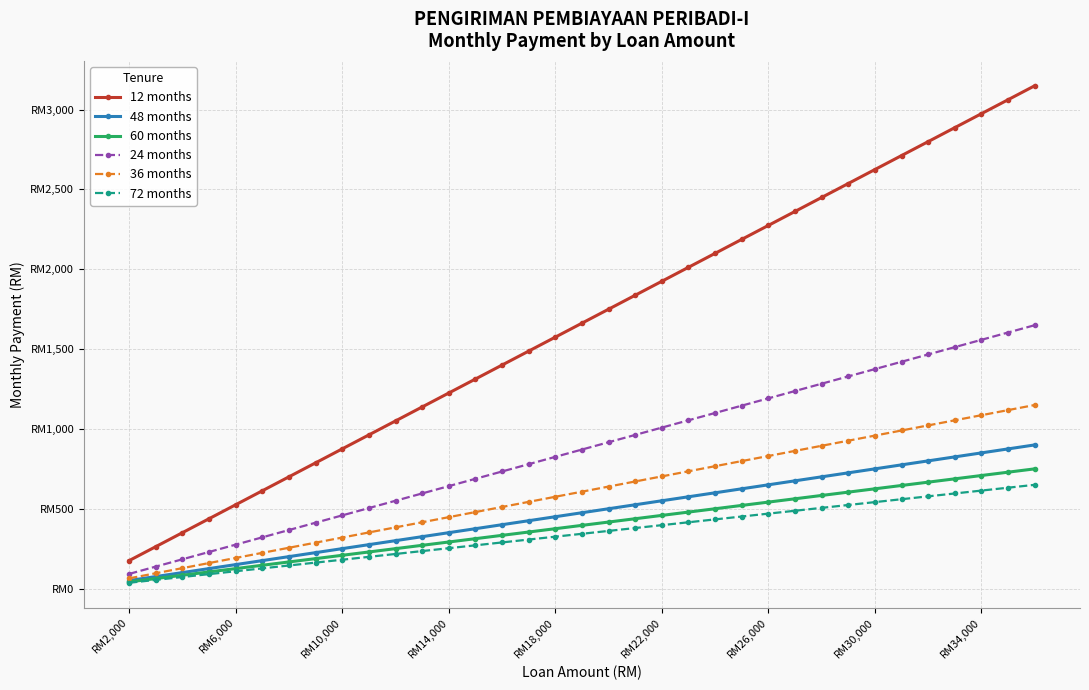

What are all the series names shown in the legend?

12 months, 48 months, 60 months, 24 months, 36 months, 72 months